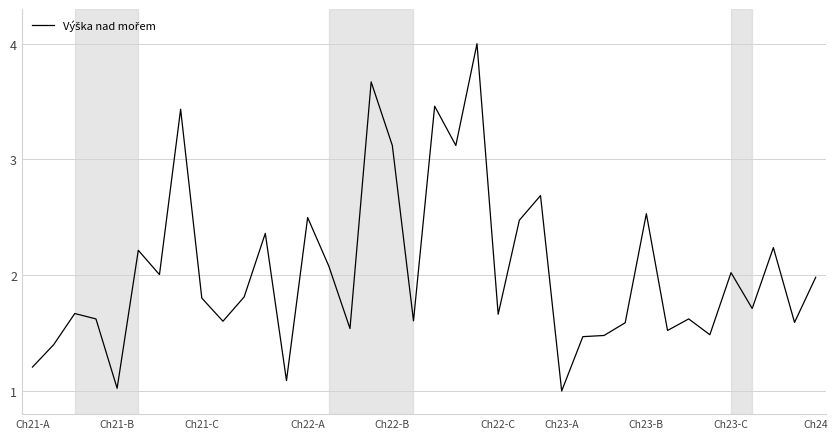

What is the maximum value shown in the chart?

4.0